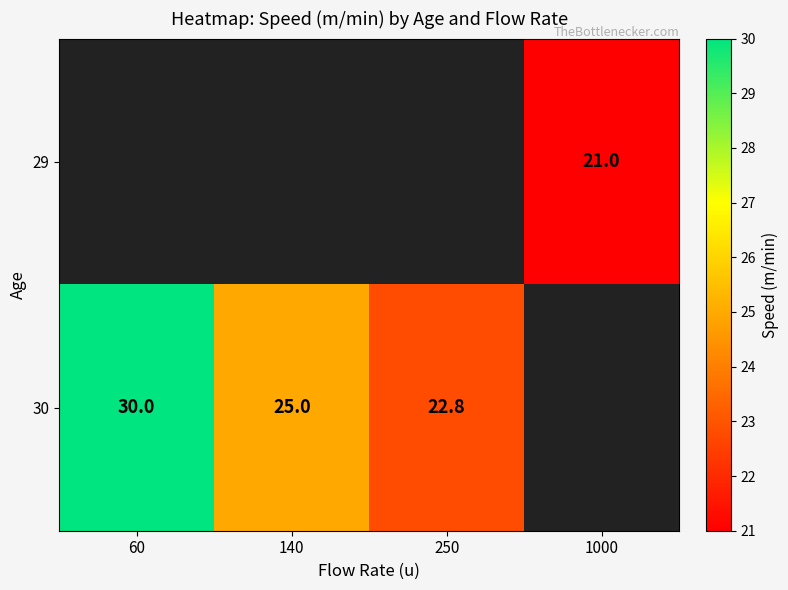

Which label corresponds to the largest value in the chart?

60